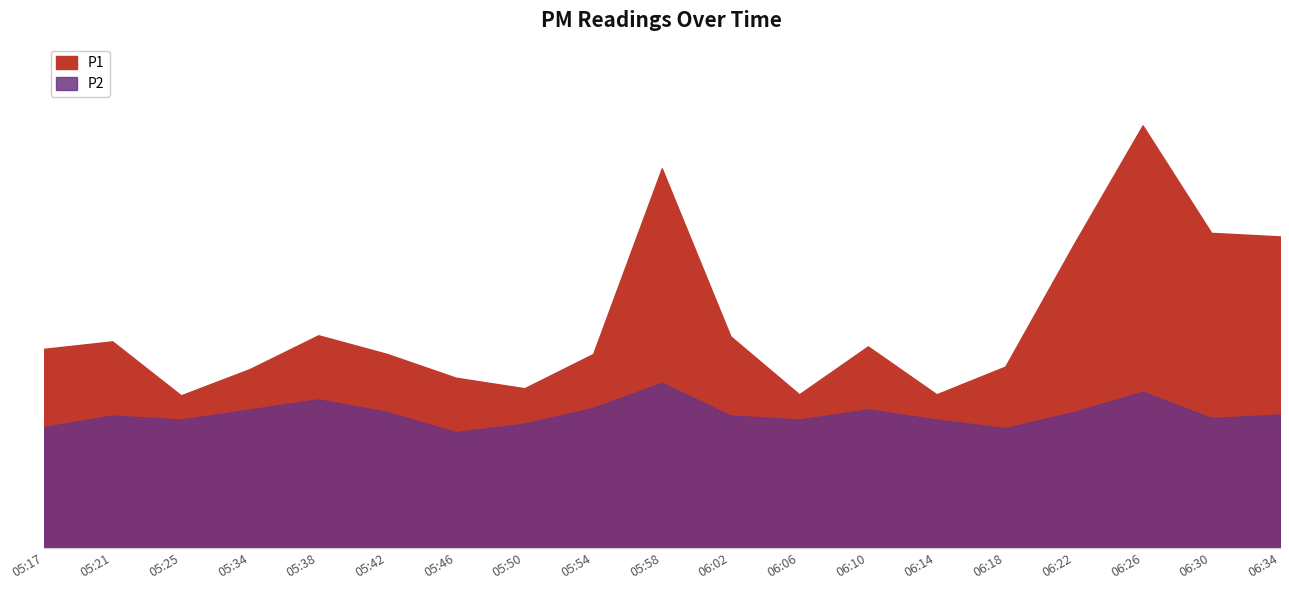

What is the greatest value displayed?

8.4